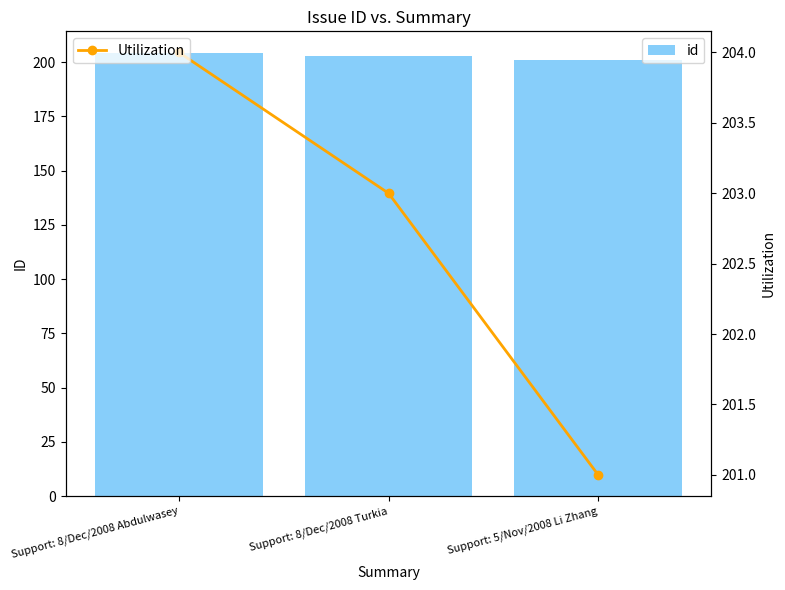

Does the chart contain any negative values?

No